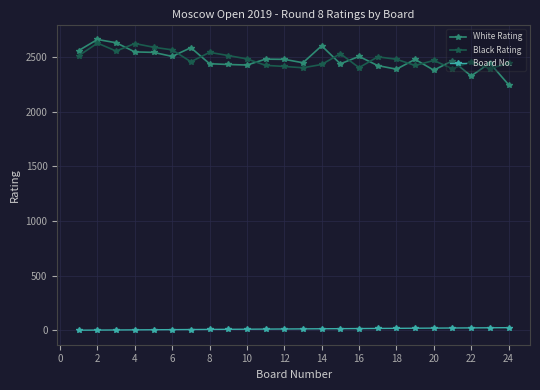

How many data points in White Rating are less than 2481?

12